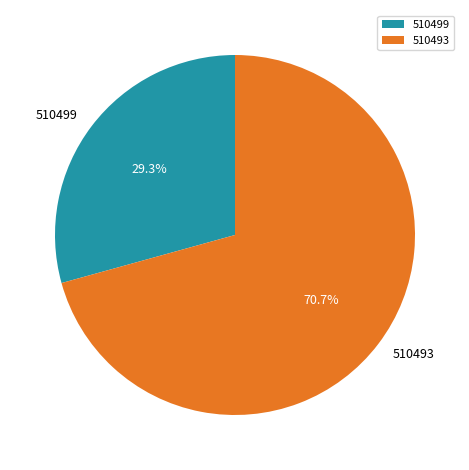

How many slices are in this pie chart?

2